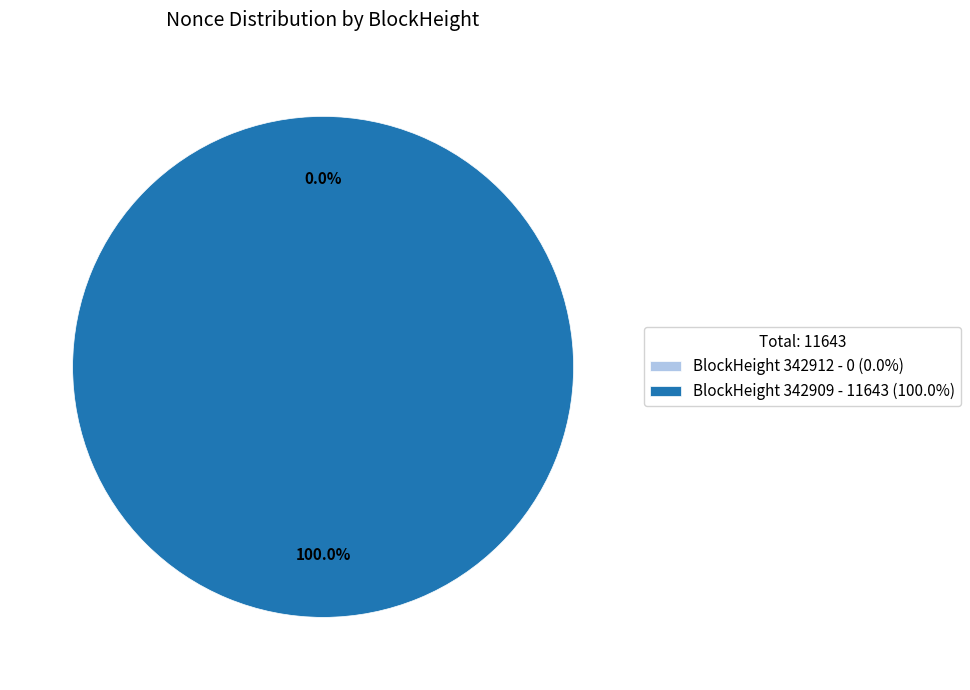

Which category has the smallest portion of the pie?

342912